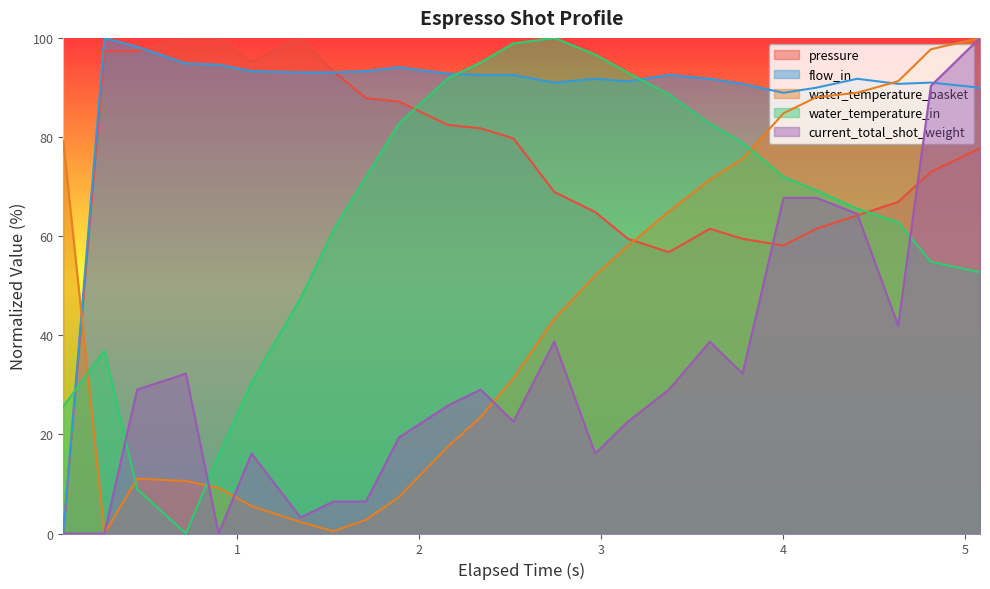

How many lines are shown in the chart?

5